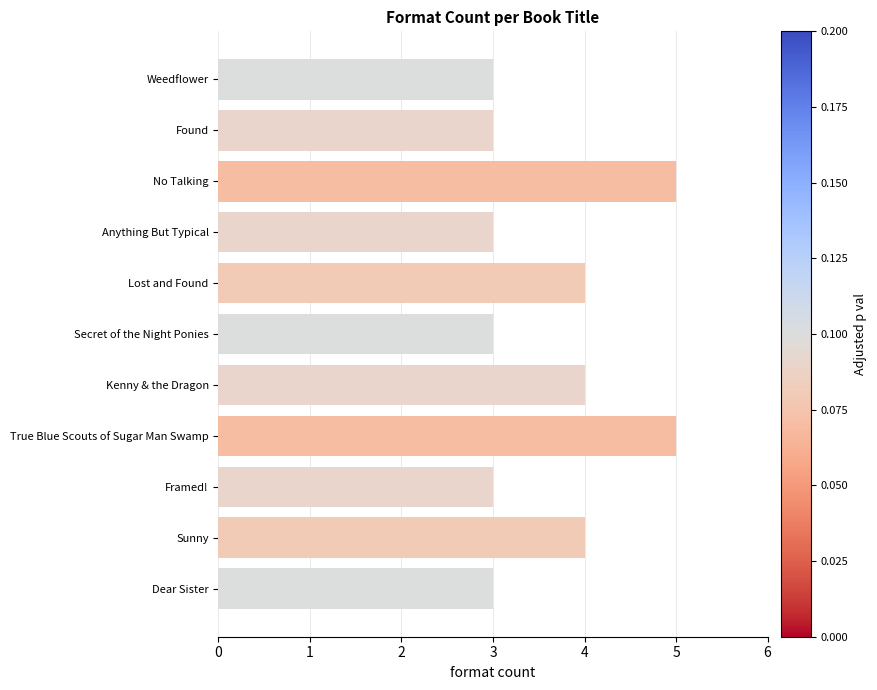

The value at Secret of the Night Ponies is 5. True or false?

False